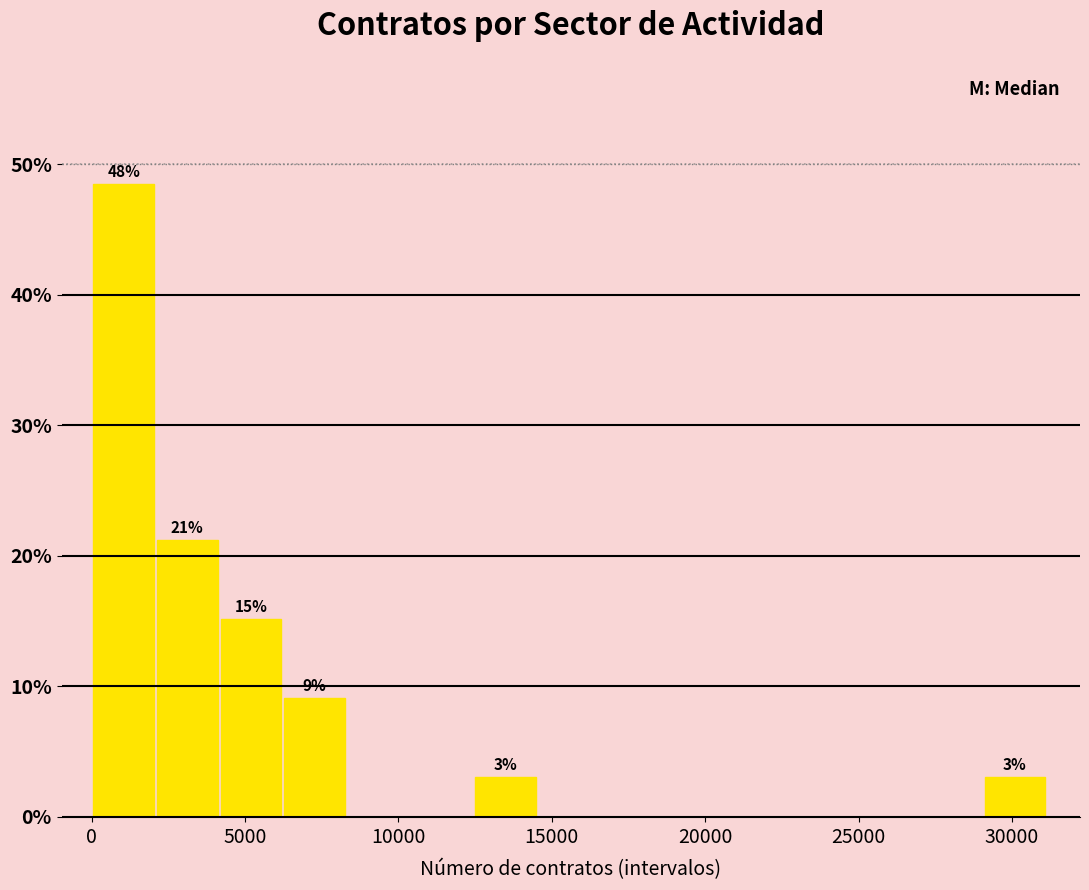

Which range on the x-axis has the tallest bar?

0 to 2000